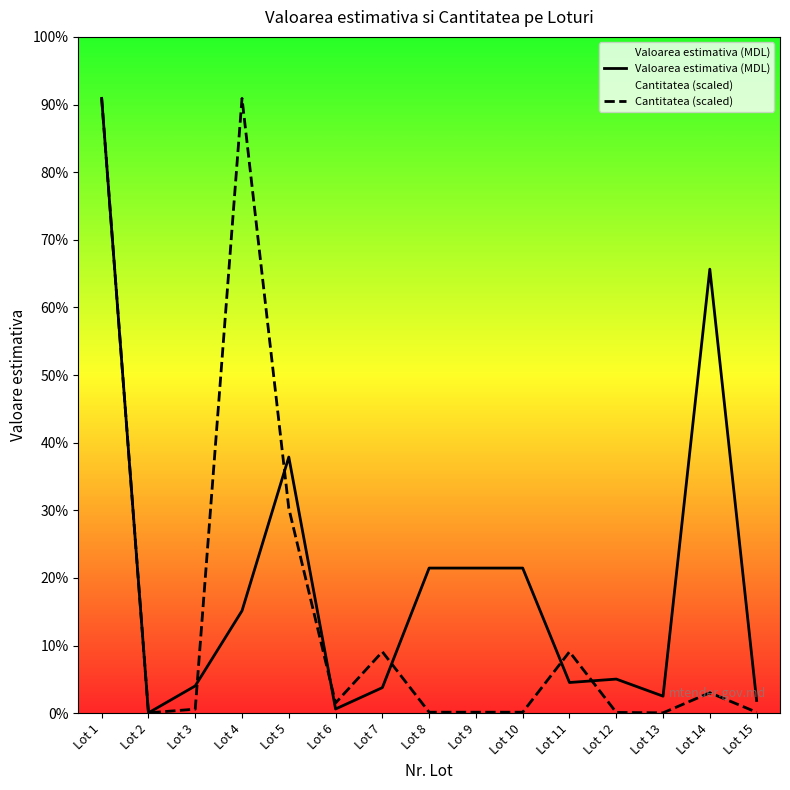

Reading left to right, what are all the values shown in this chart?

Valoarea estimativa (MDL): Lot 1=36000	Lot 2=24	Lot 3=1600	Lot 4=6000	Lot 5=15000	Lot 6=250	Lot 7=1500	Lot 8=8500	Lot 9=8500	Lot 10=8500	Lot 11=1800	Lot 12=2000	Lot 13=1000	Lot 14=26000	Lot 15=750
Cantitatea (scaled): Lot 1=36000	Lot 2=24	Lot 3=240	Lot 4=36000	Lot 5=12000	Lot 6=600	Lot 7=3600	Lot 8=60	Lot 9=60	Lot 10=60	Lot 11=3600	Lot 12=48	Lot 13=24	Lot 14=1200	Lot 15=60